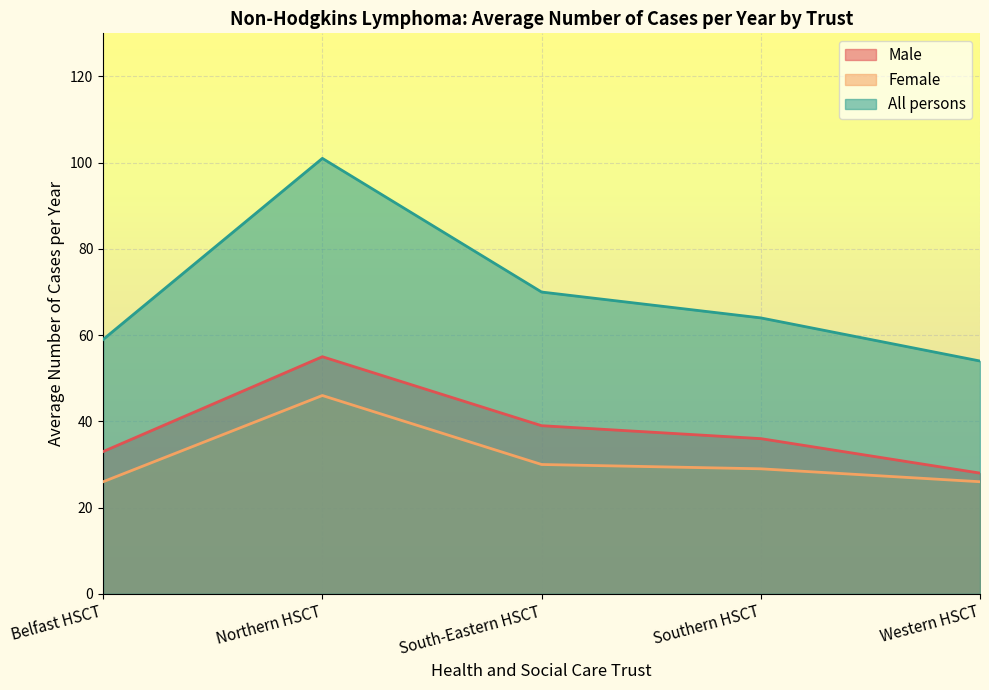

True or false: Male and All persons intersect in this chart.

False